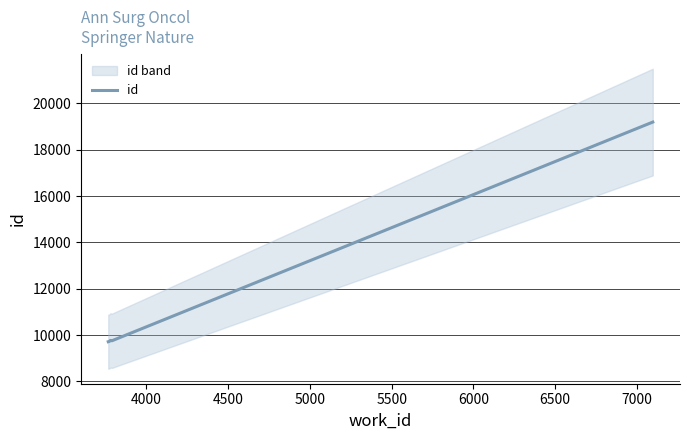

How many data points are less than 9754?

3